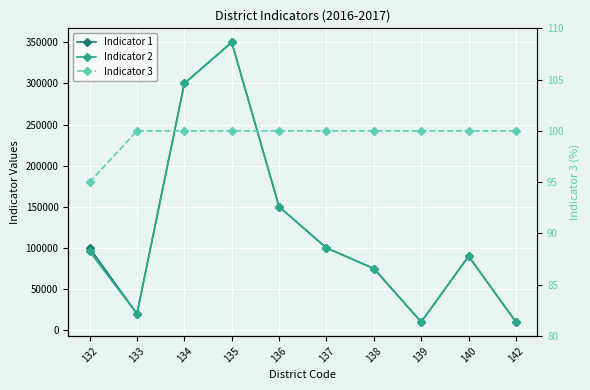

Is the value of Indicator 2 at 137 greater than the value of Indicator 3 at 140?

Yes